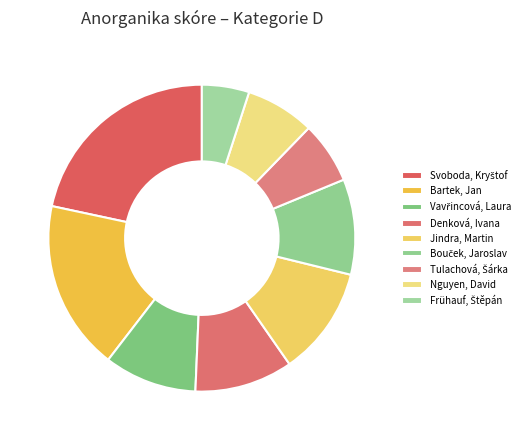

How many segments does this pie chart have?

9